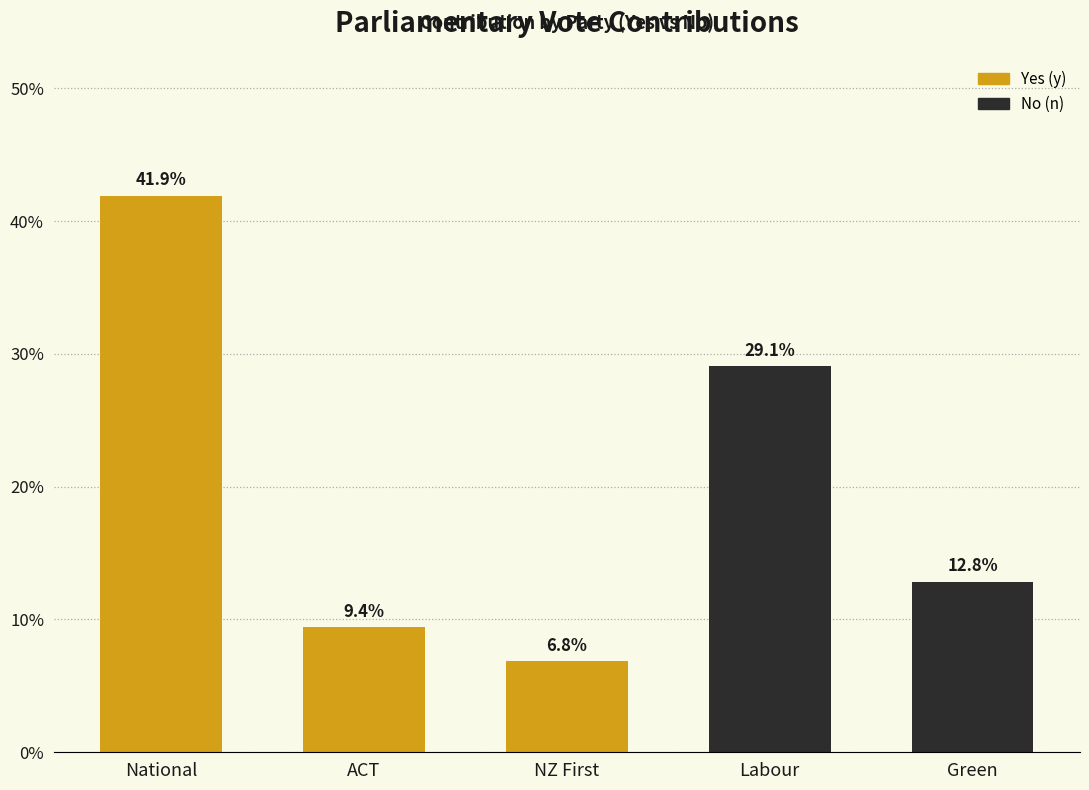

What position from the right is ACT?

4